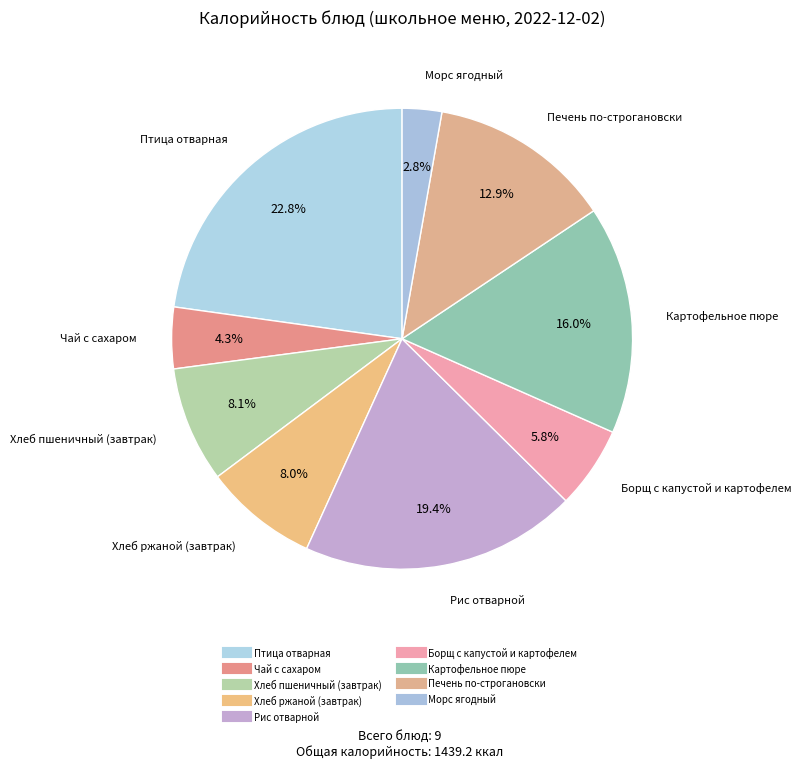

How many slices are in this pie chart?

9